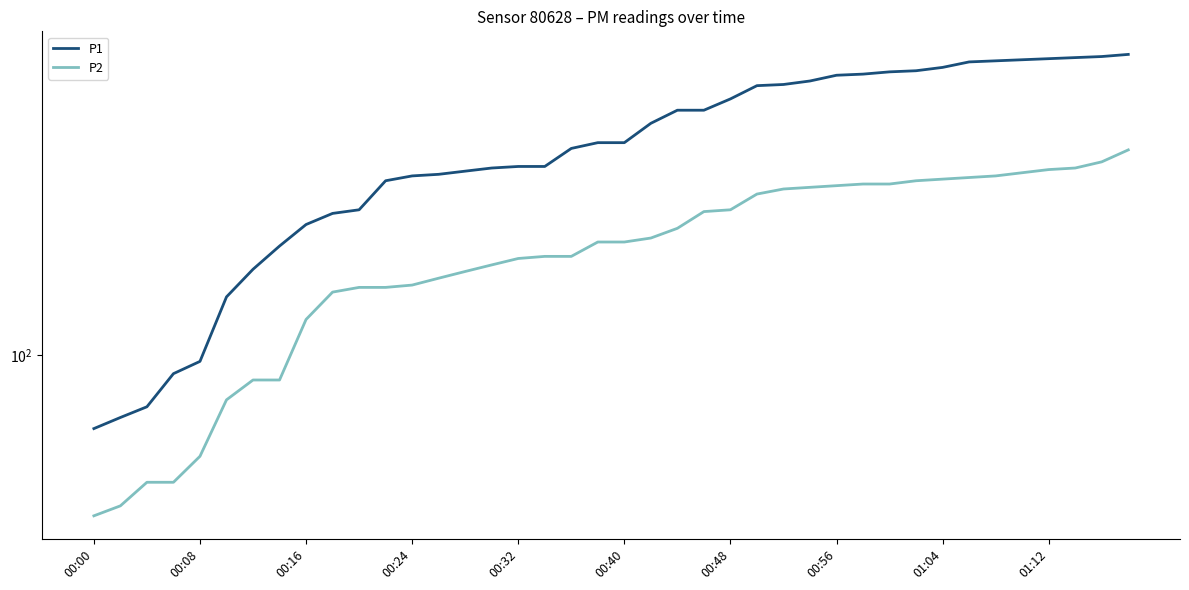

Reading left to right, transcribe all the data shown in this chart.

P1: 78	81	84	94	98	122	134	145	156	162	164	181	184	185	187	189	190	190	202	206	206	220	230	230	239	250	251	254	259	260	262	263	266	271	272	273	274	275	276	278
P2: 58	60	65	65	71	86	92	92	113	124	126	126	127	130	133	136	139	140	140	147	147	149	154	163	164	173	176	177	178	179	179	181	182	183	184	186	188	189	193	201